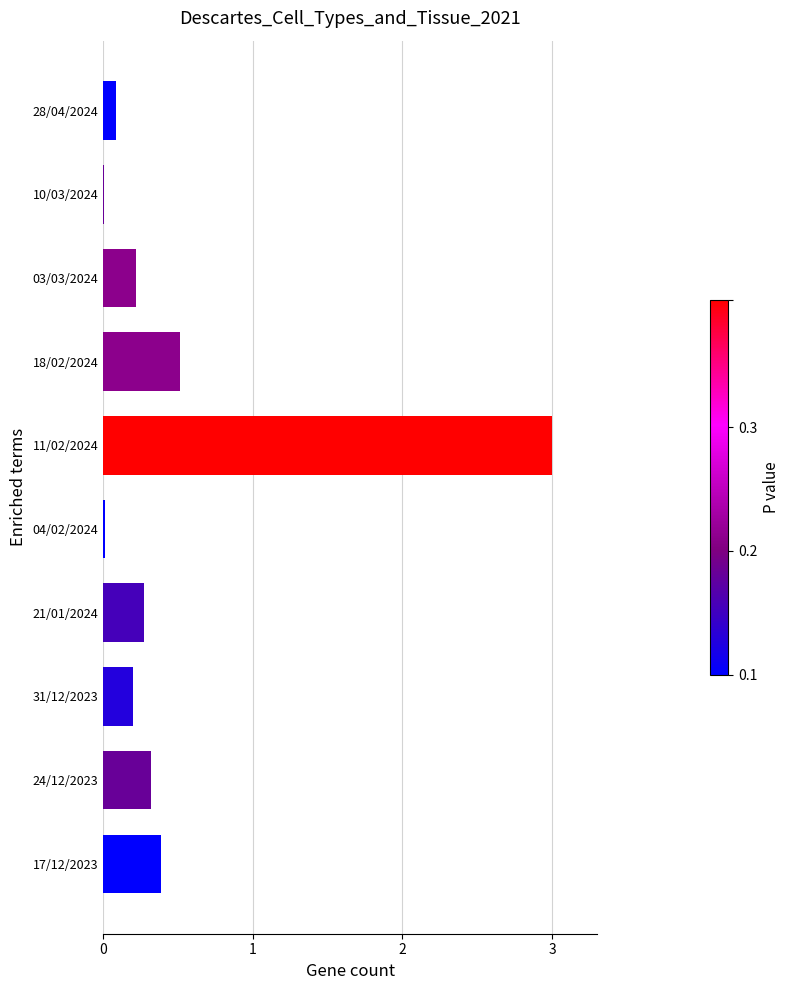

Are the bars horizontal?

Yes